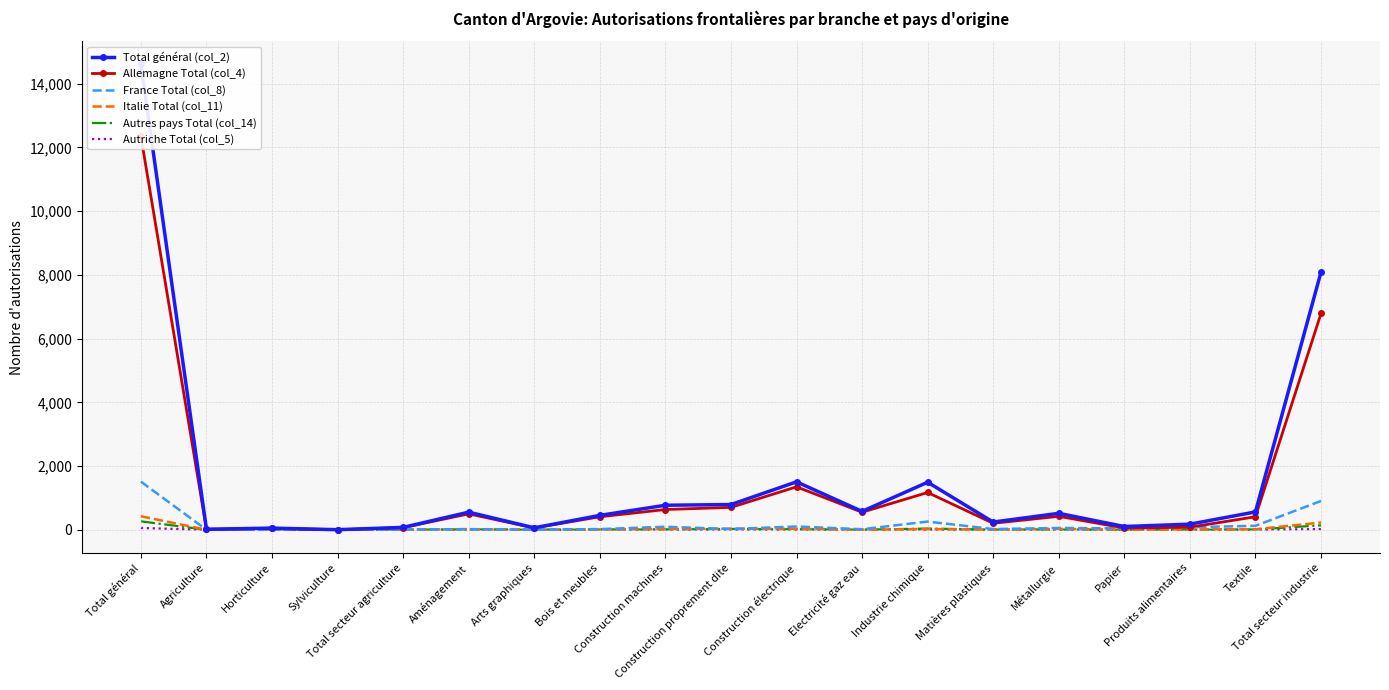

Reading right to left, list all the values displayed in this chart.

Total général (col_2): Total secteur industrie=8088	Textile=562	Produits alimentaires=177	Papier=103	Métallurgie=517	Matières plastiques=243	Industrie chimique=1493	Electricité gaz eau=578	Construction électrique=1506	Construction proprement dite=793	Construction machines=771	Bois et meubles=453	Arts graphiques=62	Aménagement=554	Total secteur agriculture=76	Sylviculture=4	Horticulture=53	Agriculture=17	Total général=14607
Allemagne Total (col_4): Total secteur industrie=6790	Textile=410	Produits alimentaires=81	Papier=55	Métallurgie=423	Matières plastiques=205	Industrie chimique=1171	Electricité gaz eau=552	Construction électrique=1349	Construction proprement dite=704	Construction machines=637	Bois et meubles=409	Arts graphiques=58	Aménagement=501	Total secteur agriculture=66	Sylviculture=3	Horticulture=46	Agriculture=15	Total général=12348
France Total (col_8): Total secteur industrie=905	Textile=125	Produits alimentaires=82	Papier=44	Métallurgie=57	Matières plastiques=24	Industrie chimique=258	Electricité gaz eau=18	Construction électrique=104	Construction proprement dite=24	Construction machines=96	Bois et meubles=22	Arts graphiques=4	Aménagement=17	Total secteur agriculture=8	Sylviculture=1	Horticulture=6	Agriculture=1	Total général=1511
Italie Total (col_11): Total secteur industrie=228	Textile=16	Produits alimentaires=14	Papier=3	Métallurgie=30	Matières plastiques=8	Industrie chimique=22	Electricité gaz eau=5	Construction électrique=31	Construction proprement dite=35	Construction machines=25	Bois et meubles=9	Arts graphiques=0	Aménagement=23	Total secteur agriculture=1	Sylviculture=0	Horticulture=0	Agriculture=1	Total général=425
Autres pays Total (col_14): Total secteur industrie=141	Textile=10	Produits alimentaires=0	Papier=0	Métallurgie=6	Matières plastiques=5	Industrie chimique=39	Electricité gaz eau=3	Construction électrique=18	Construction proprement dite=27	Construction machines=11	Bois et meubles=6	Arts graphiques=0	Aménagement=13	Total secteur agriculture=1	Sylviculture=0	Horticulture=1	Agriculture=0	Total général=266
Autriche Total (col_5): Total secteur industrie=24	Textile=1	Produits alimentaires=0	Papier=1	Métallurgie=1	Matières plastiques=1	Industrie chimique=3	Electricité gaz eau=0	Construction électrique=4	Construction proprement dite=3	Construction machines=2	Bois et meubles=7	Arts graphiques=0	Aménagement=0	Total secteur agriculture=0	Sylviculture=0	Horticulture=0	Agriculture=0	Total général=57